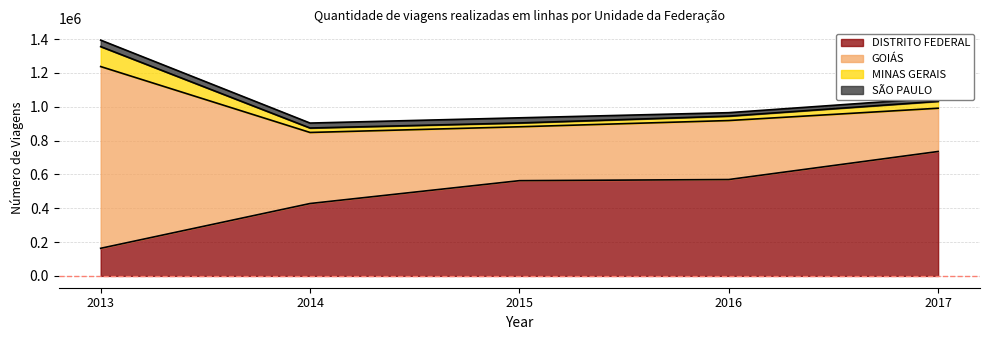

How many categories are shown in the chart?

5